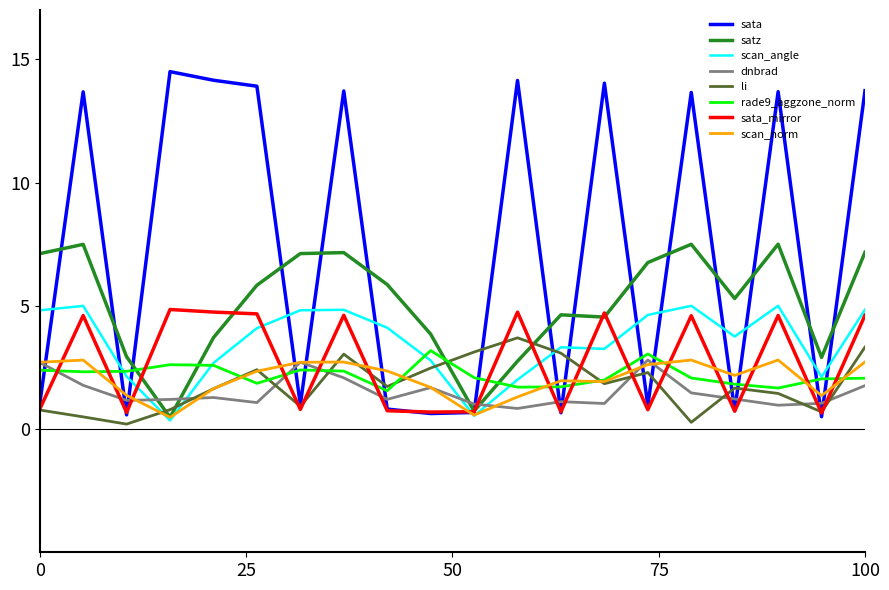

True or false: li and scan_angle intersect in this chart.

True